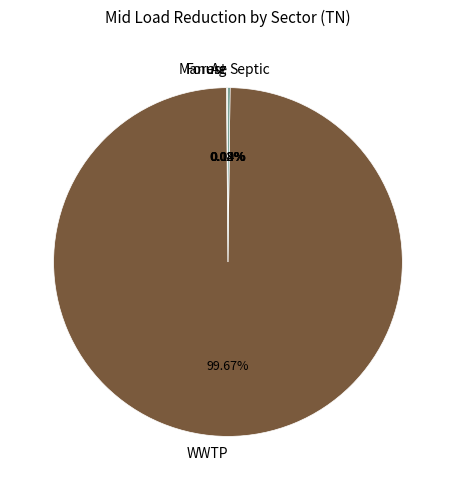

Does any single category account for the majority?

Yes